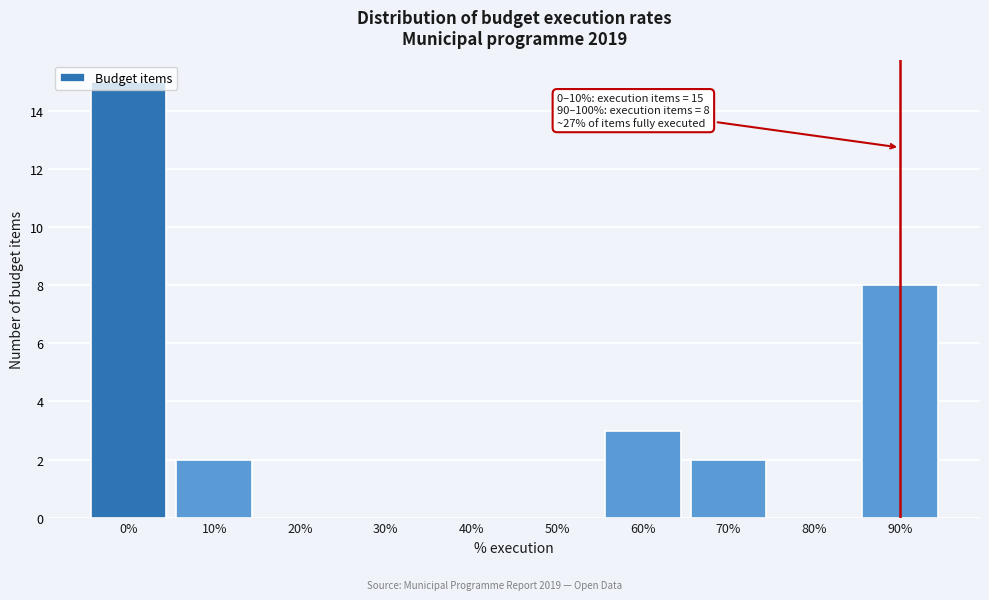

At which label is the value closest to 7?

90%